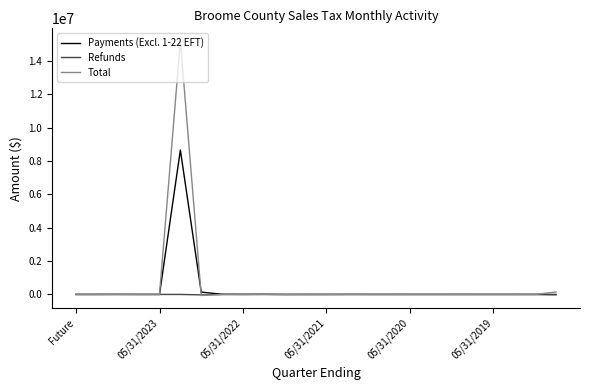

What is the sum of all Total values?

15294627.7